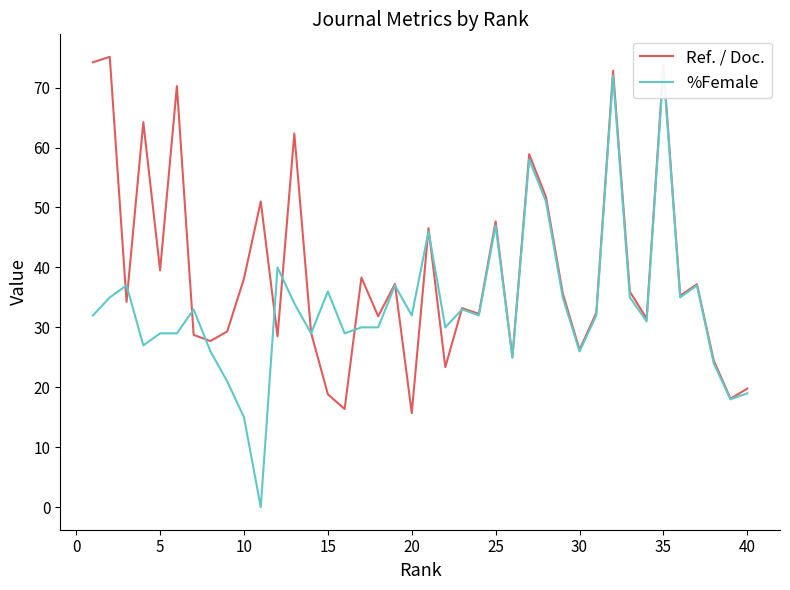

What is the minimum value for Ref. / Doc.?

15.7